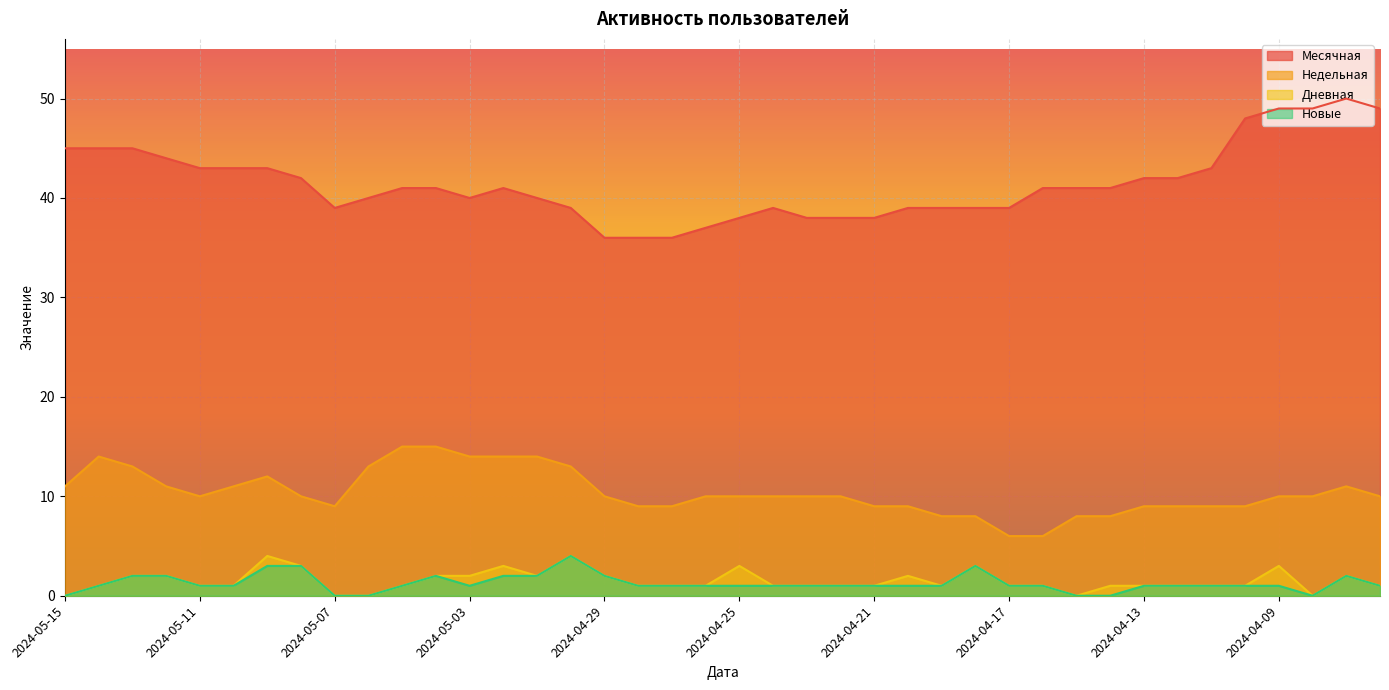

The value of Новые at 2024-04-12 is 1. True or false?

True